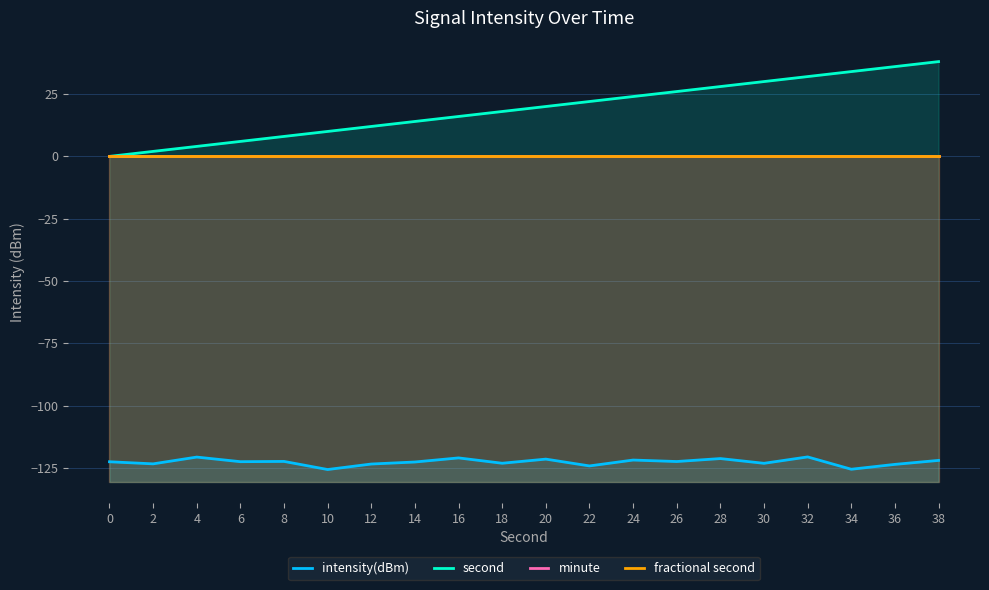

The value of minute at 2 is 0.0. True or false?

True